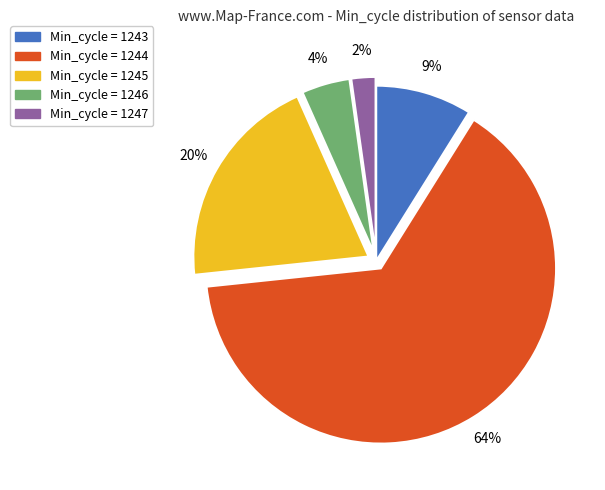

Rank the categories by value from highest to lowest.

Min_cycle = 1244, Min_cycle = 1245, Min_cycle = 1243, Min_cycle = 1246, Min_cycle = 1247